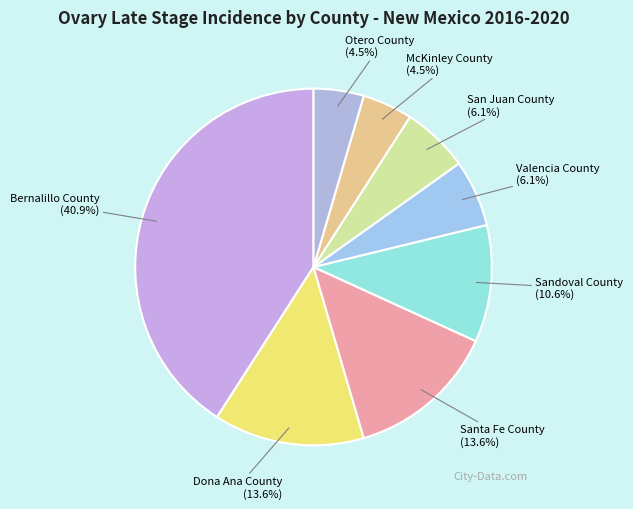

Does San Juan County represent more than half of the total?

No